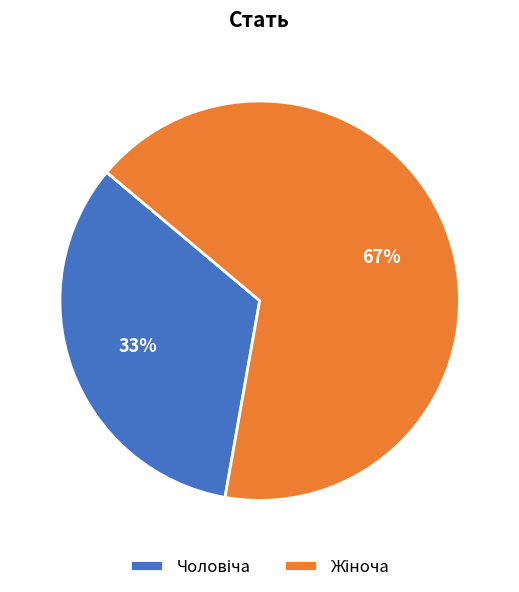

Count the number of slices in the pie.

2